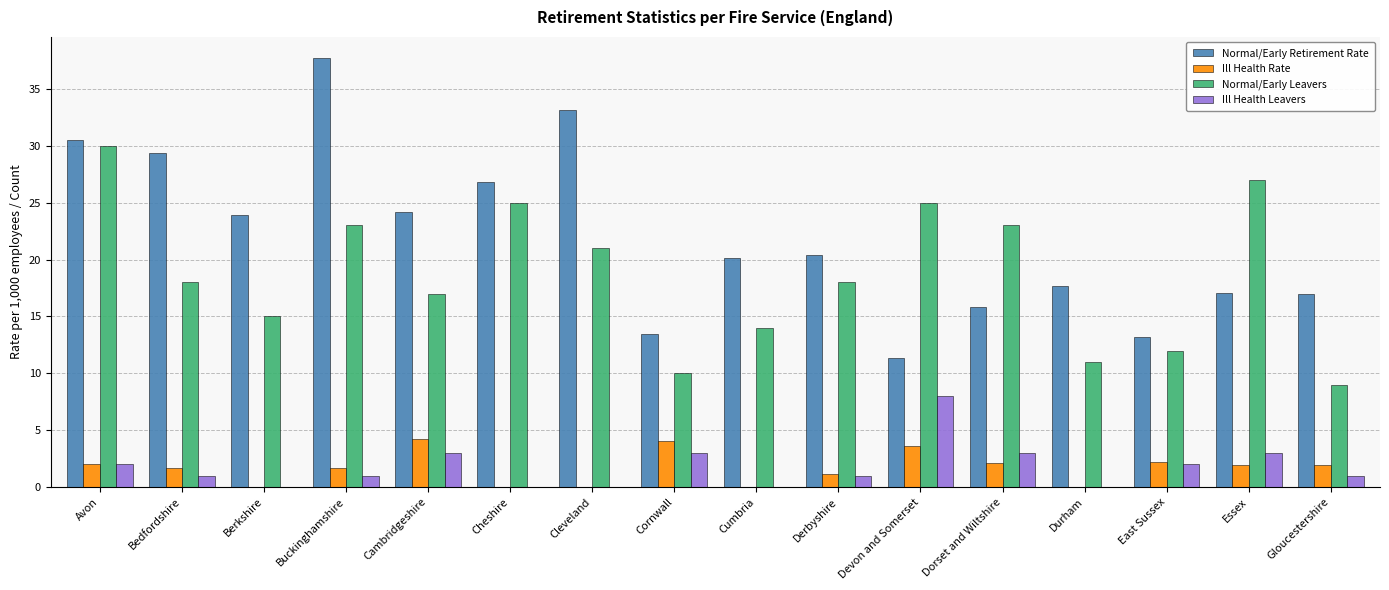

Which series has the largest total across all categories?

Normal/Early Retirement Rate